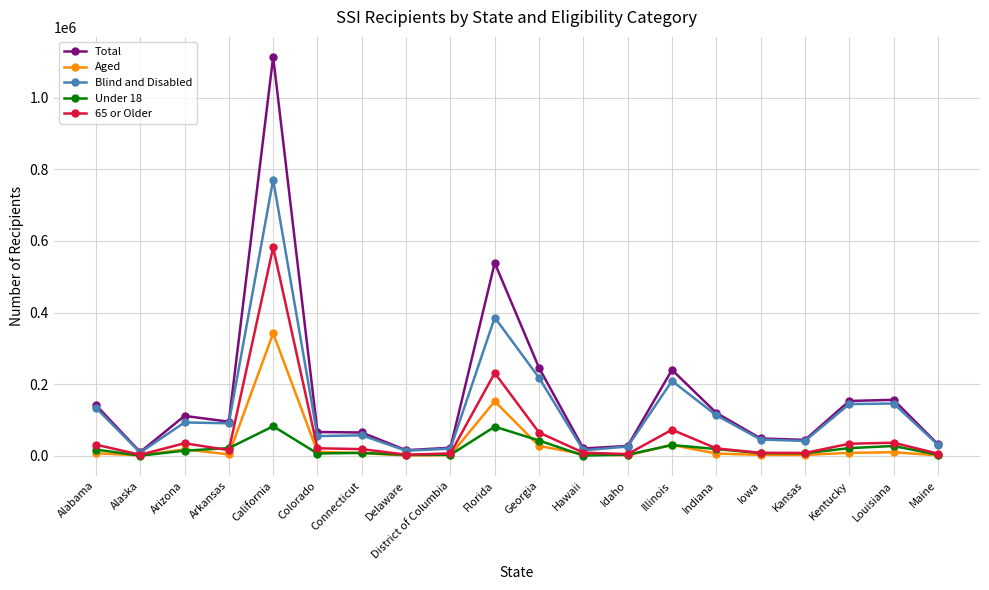

Which series has the widest spread of values?

Total